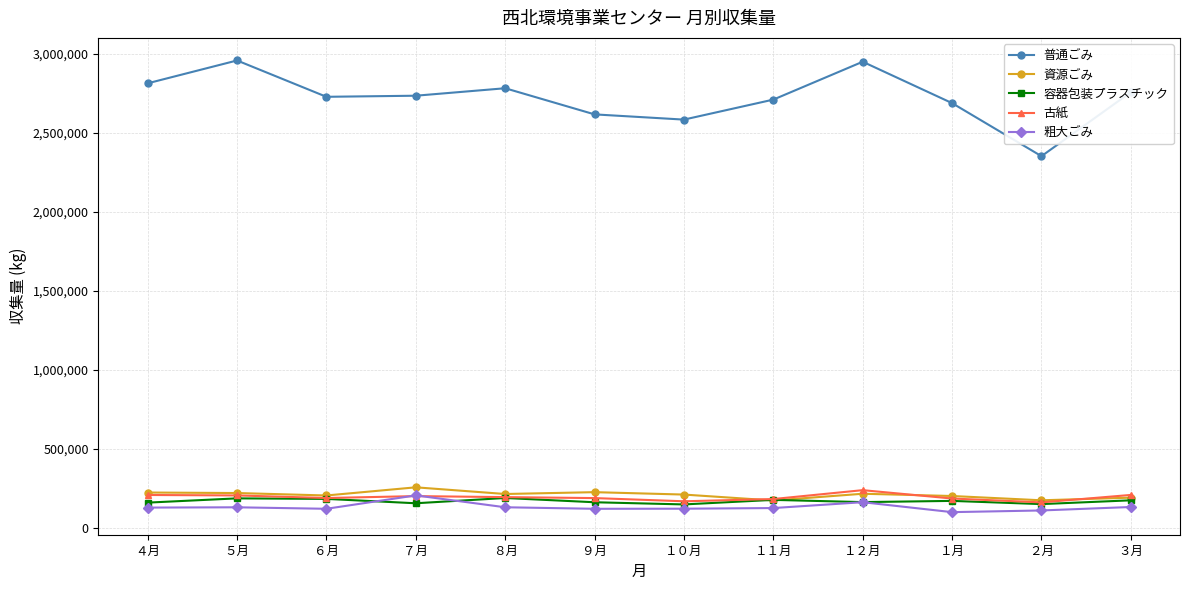

What is the difference between the highest and lowest values at ８月?

2653490